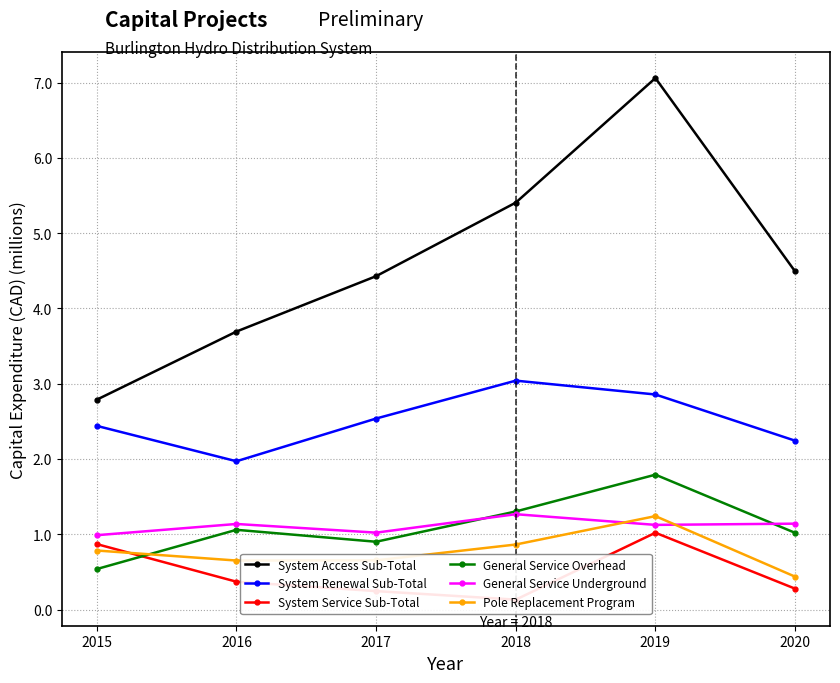

The General Service Underground series shows 1.1 at 2019. True or false?

True